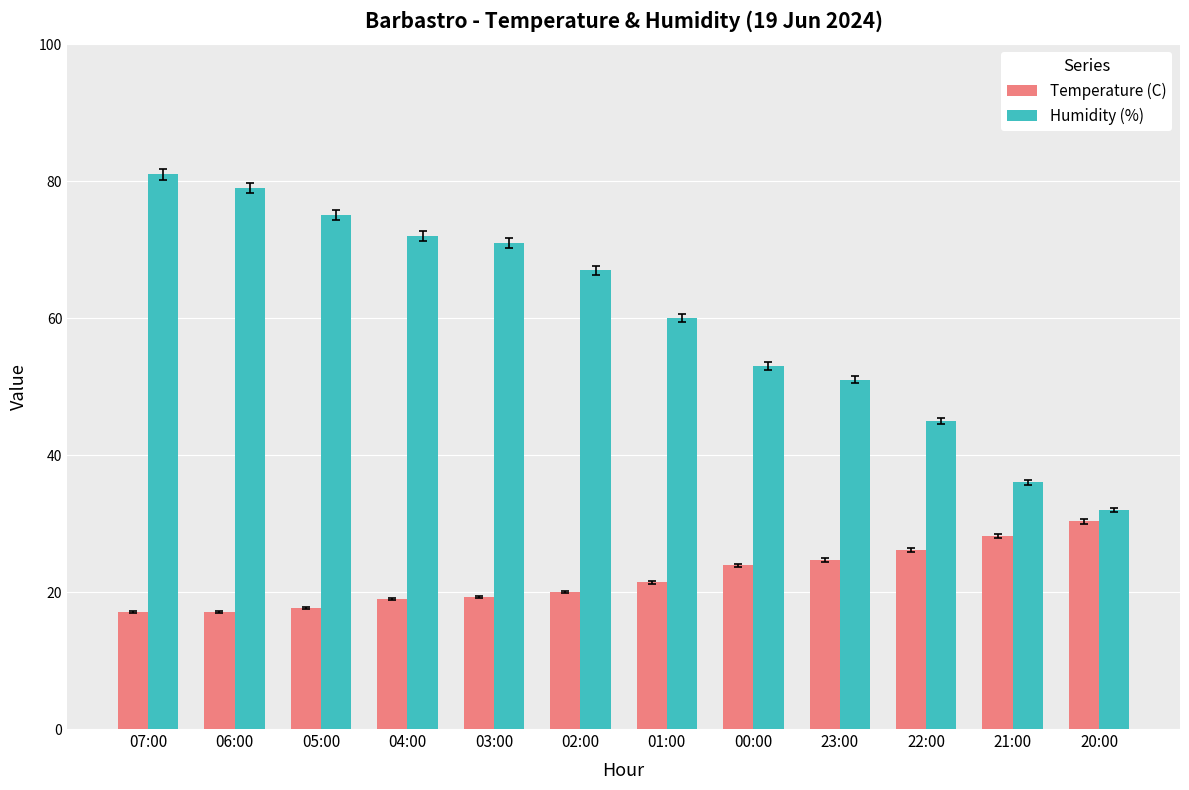

List the labels in order of Humidity (%) value, largest first.

07:00, 06:00, 05:00, 04:00, 03:00, 02:00, 01:00, 00:00, 23:00, 22:00, 21:00, 20:00